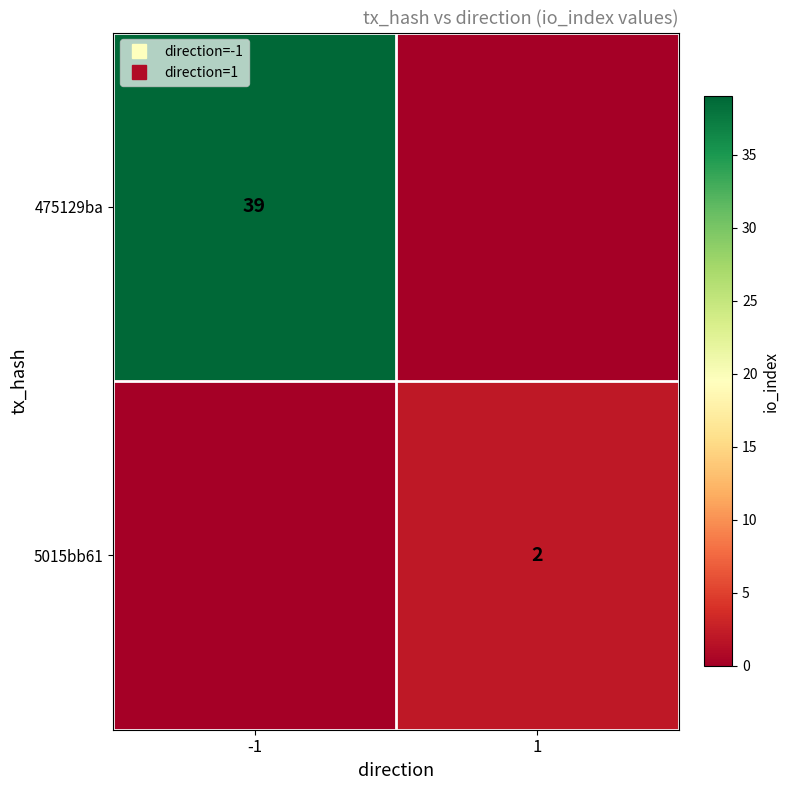

Which series has the widest spread of values?

475129ba